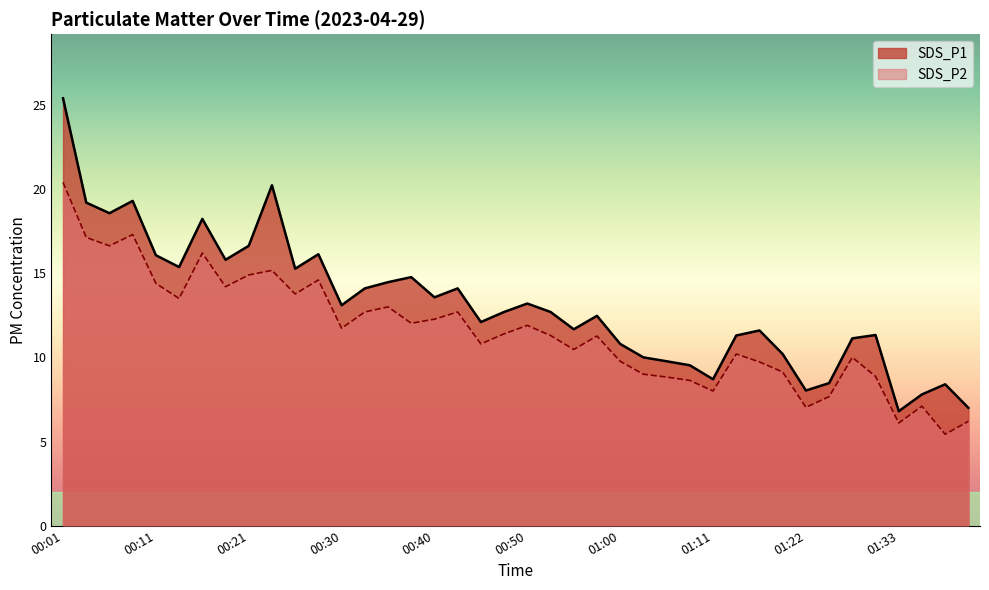

What position from the right is 00:53?

19